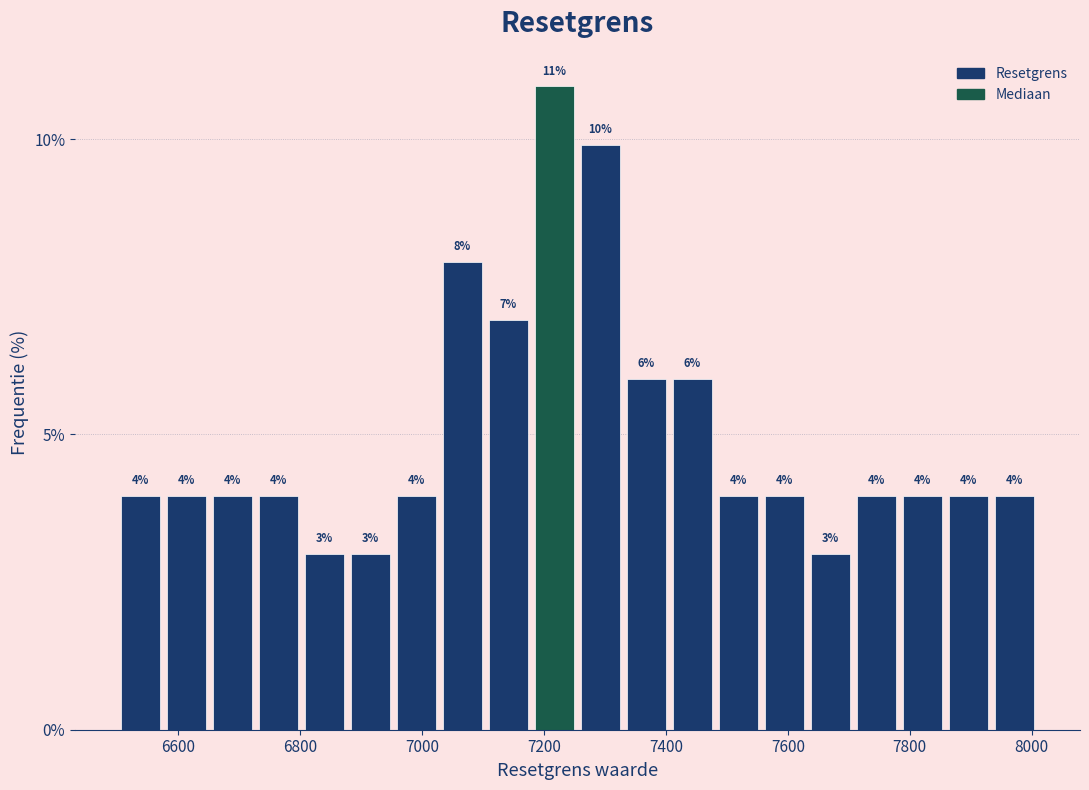

Around what value on the x-axis is the tallest bar? Give the approximate position of its centre, as read against the axis.

7220